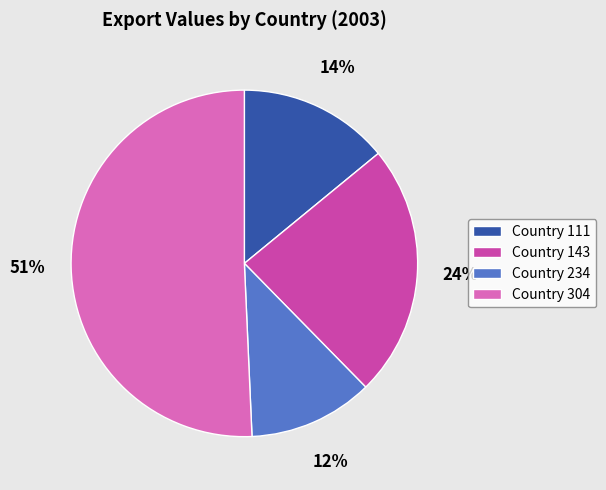

Count the number of slices in the pie.

4